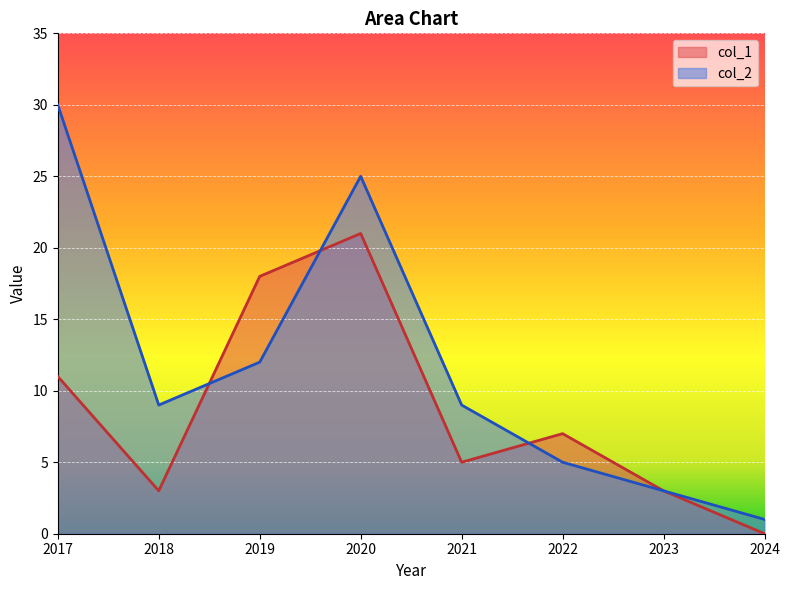

Which label corresponds to the largest value in the chart?

2017